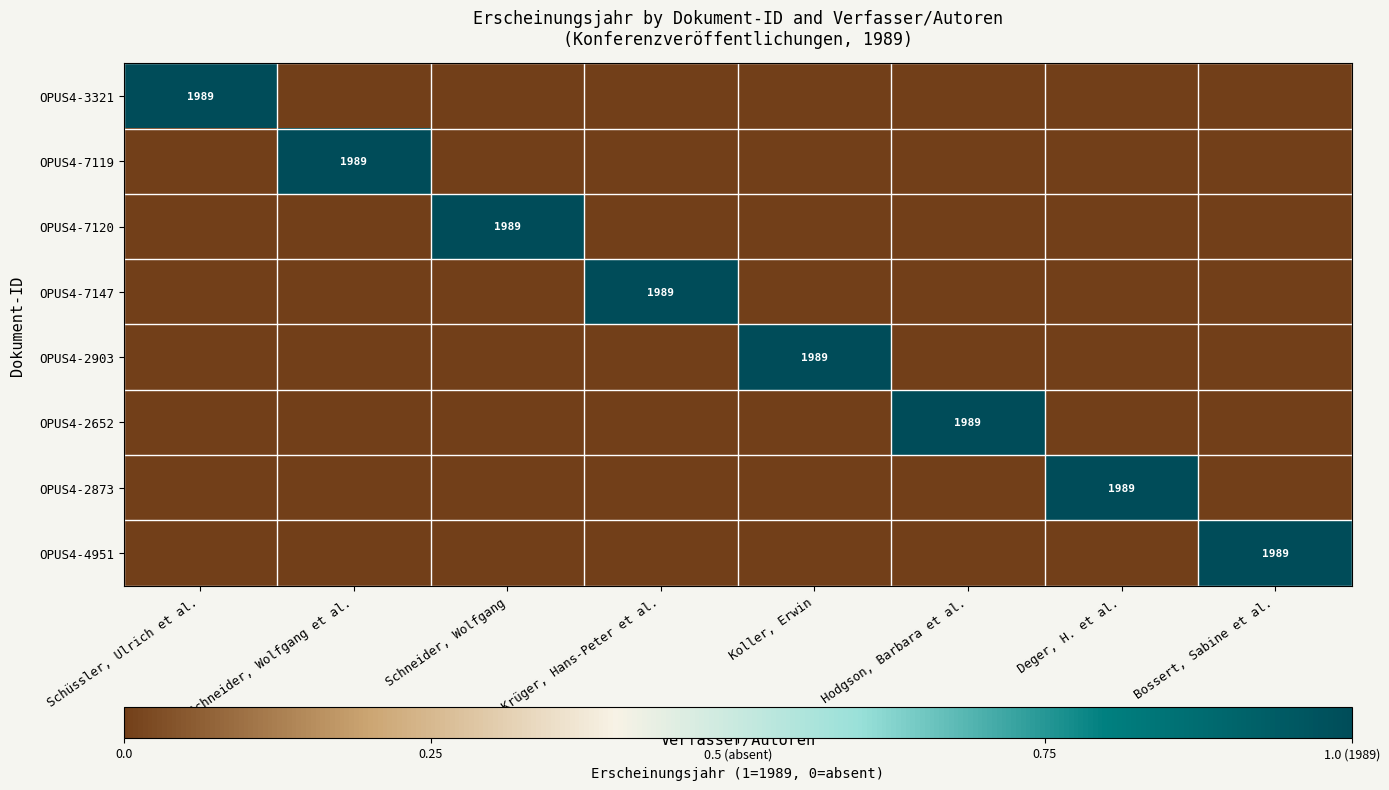

The value of OPUS4-7147 at Krüger, Hans-Peter et al. is 1989. True or false?

True